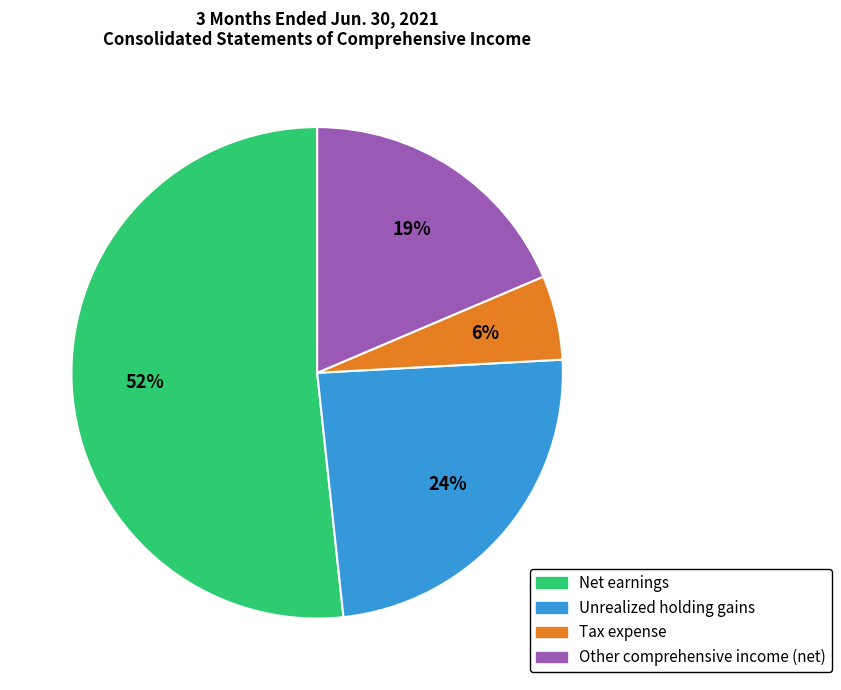

How many slices are in this pie chart?

4